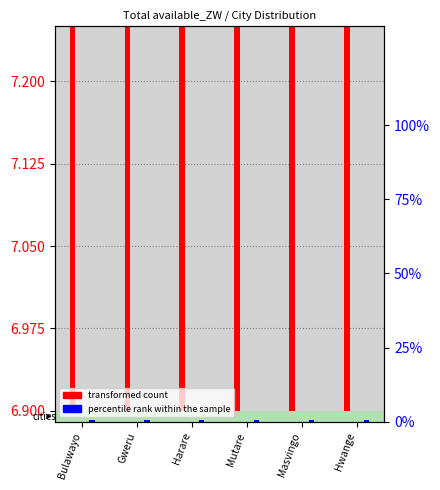

What is the difference between the transformed count values at Harare and Gweru?

0.3